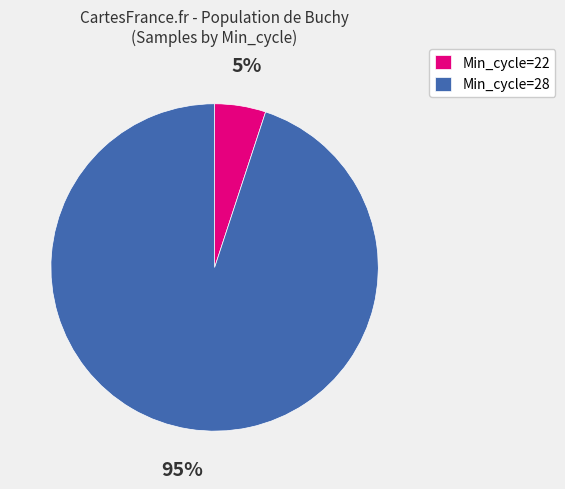

To the nearest percent, what portion does Min_cycle=28 represent?

95%